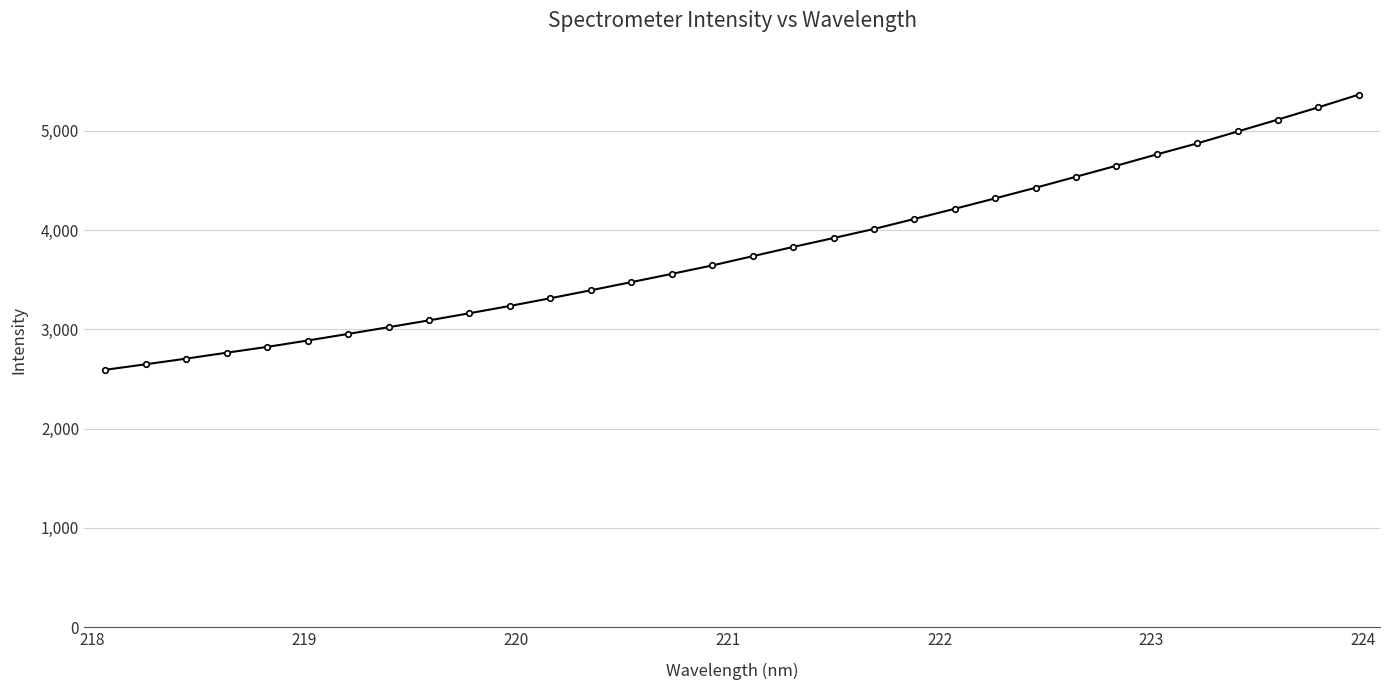

Reading left to right, list all the values displayed in this chart.

2592.4	2648.0	2704.9	2764.7	2823.2	2887.6	2954.0	3021.9	3090.5	3162.4	3236.2	3313.6	3394.0	3475.9	3559.1	3644.1	3737.2	3830.4	3920.3	4011.7	4112.6	4215.2	4320.5	4427.4	4538.2	4649.3	4763.6	4874.4	4994.3	5114.8	5238.0	5366.0